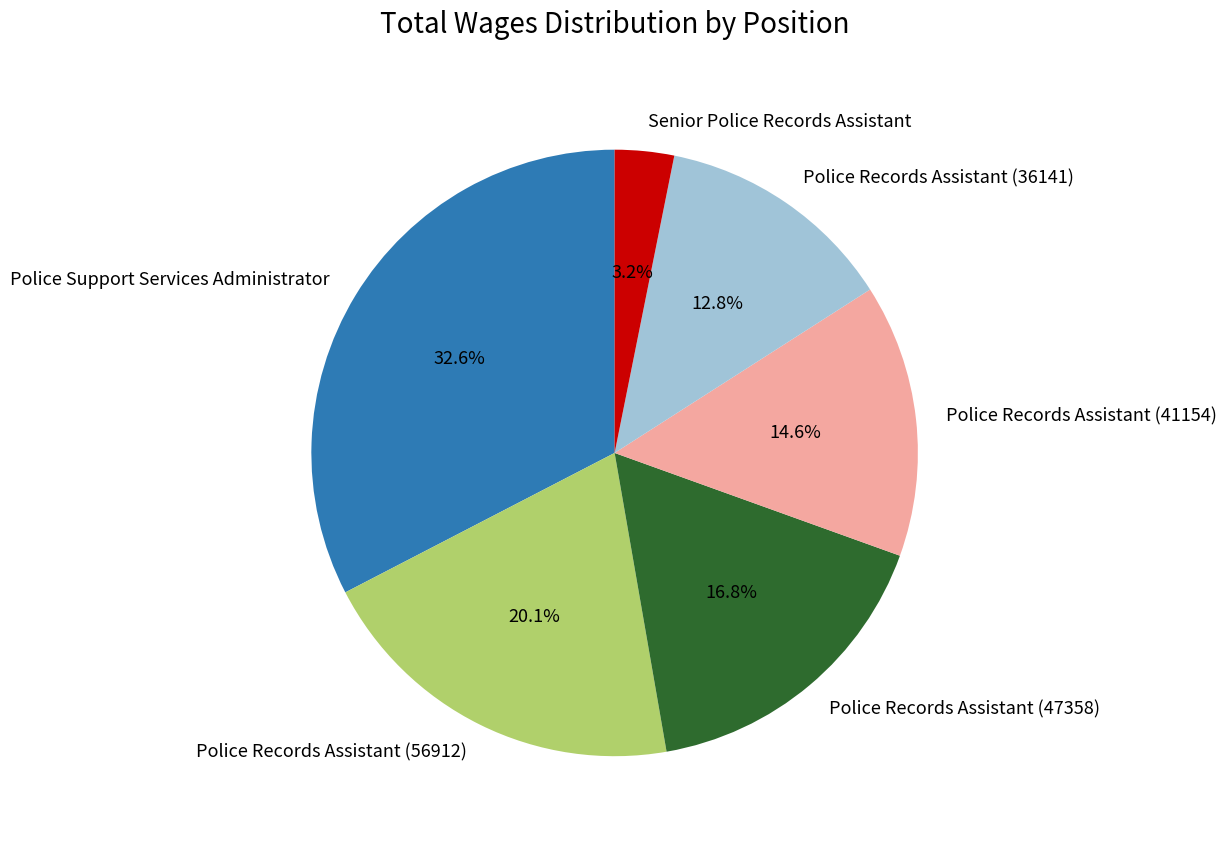

Which category has the biggest portion of the pie?

Police Support Services Administrator